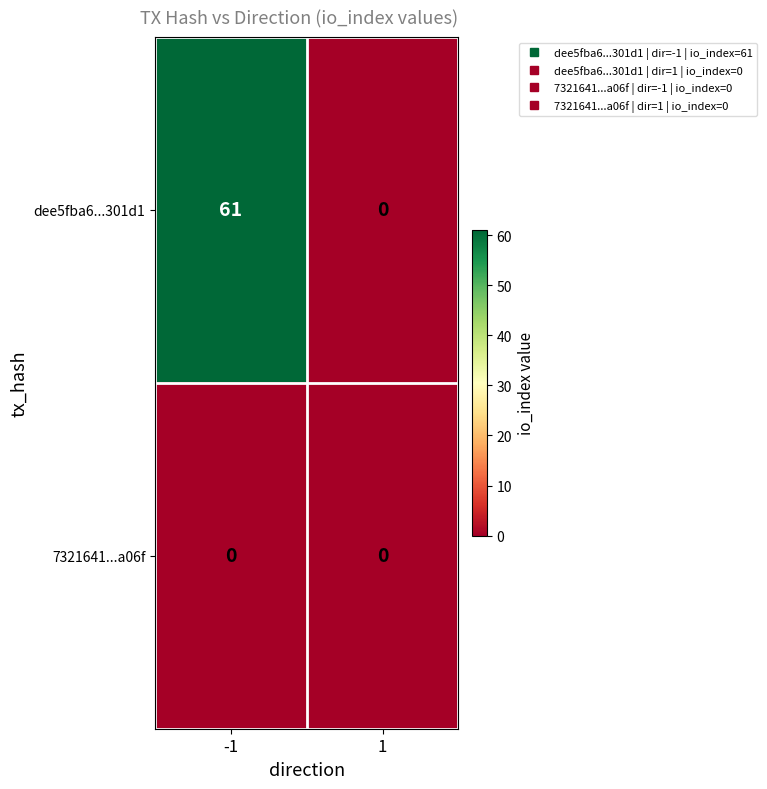

Which series has the largest total across all categories?

dee5fba6...301d1